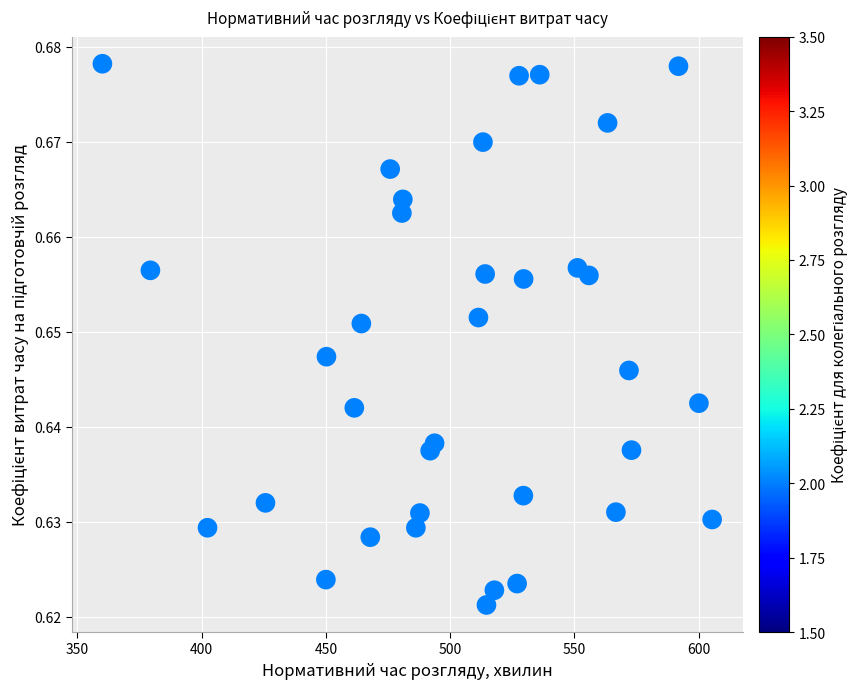

What is the range of X values (max minus min)?

245.3